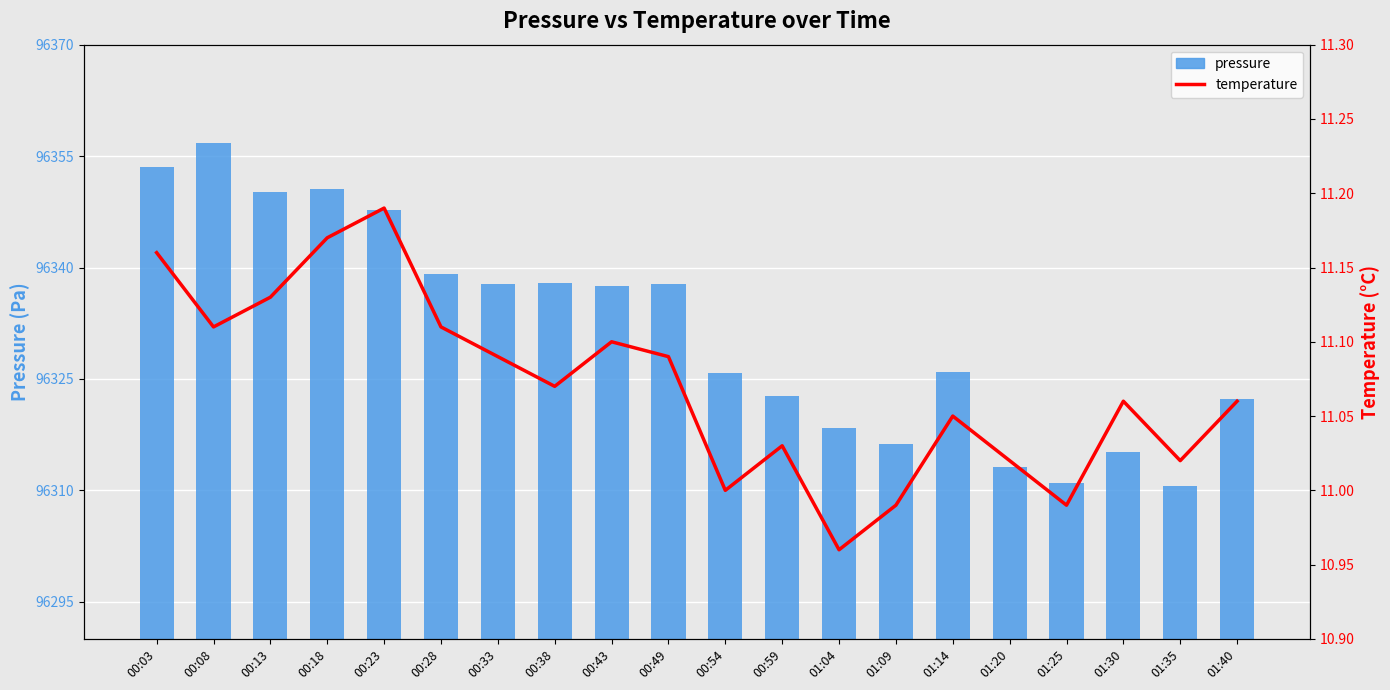

What is the approximate value of temperature at 01:25?

11.0